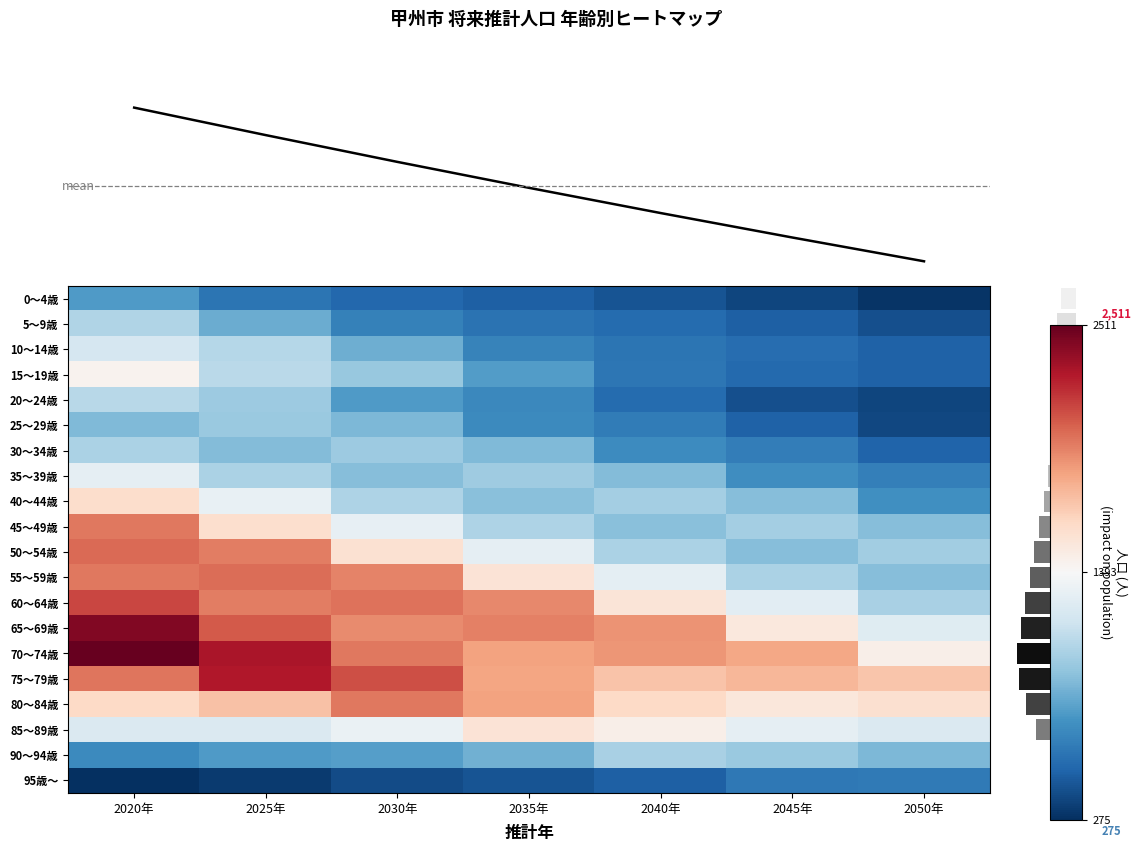

What is the approximate value of 50～54歳 at 2050年?

1004